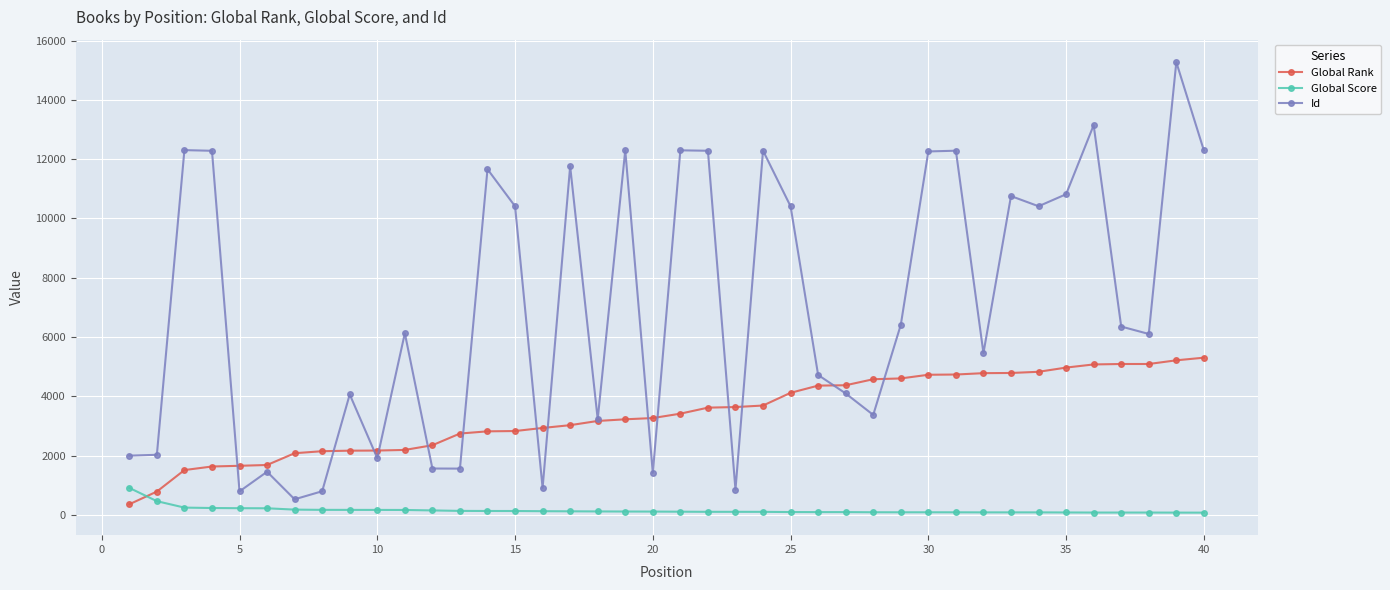

What is the value of the Id point at the 13th from the left?

1563